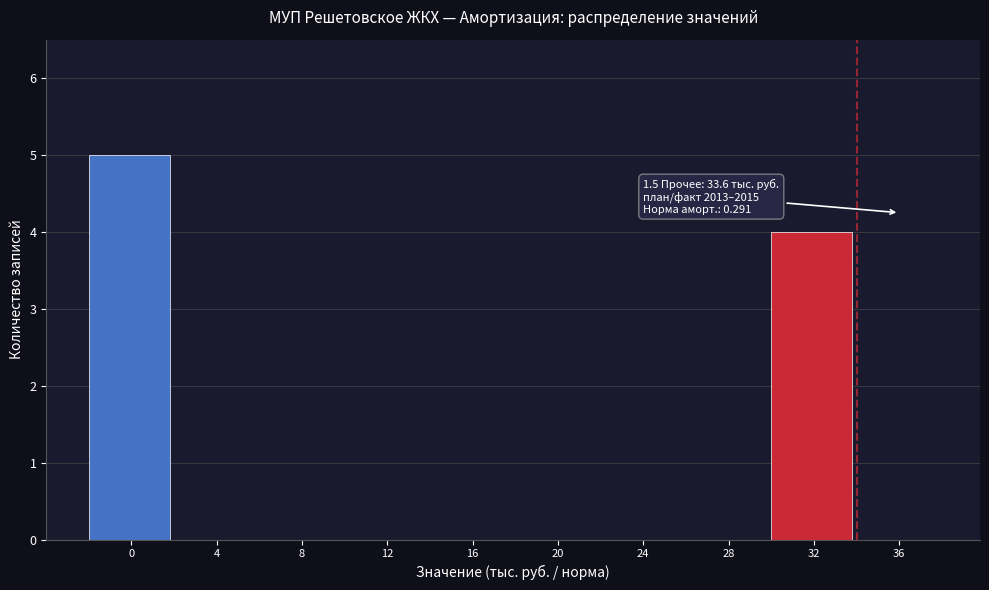

What is the sum of all values?

9